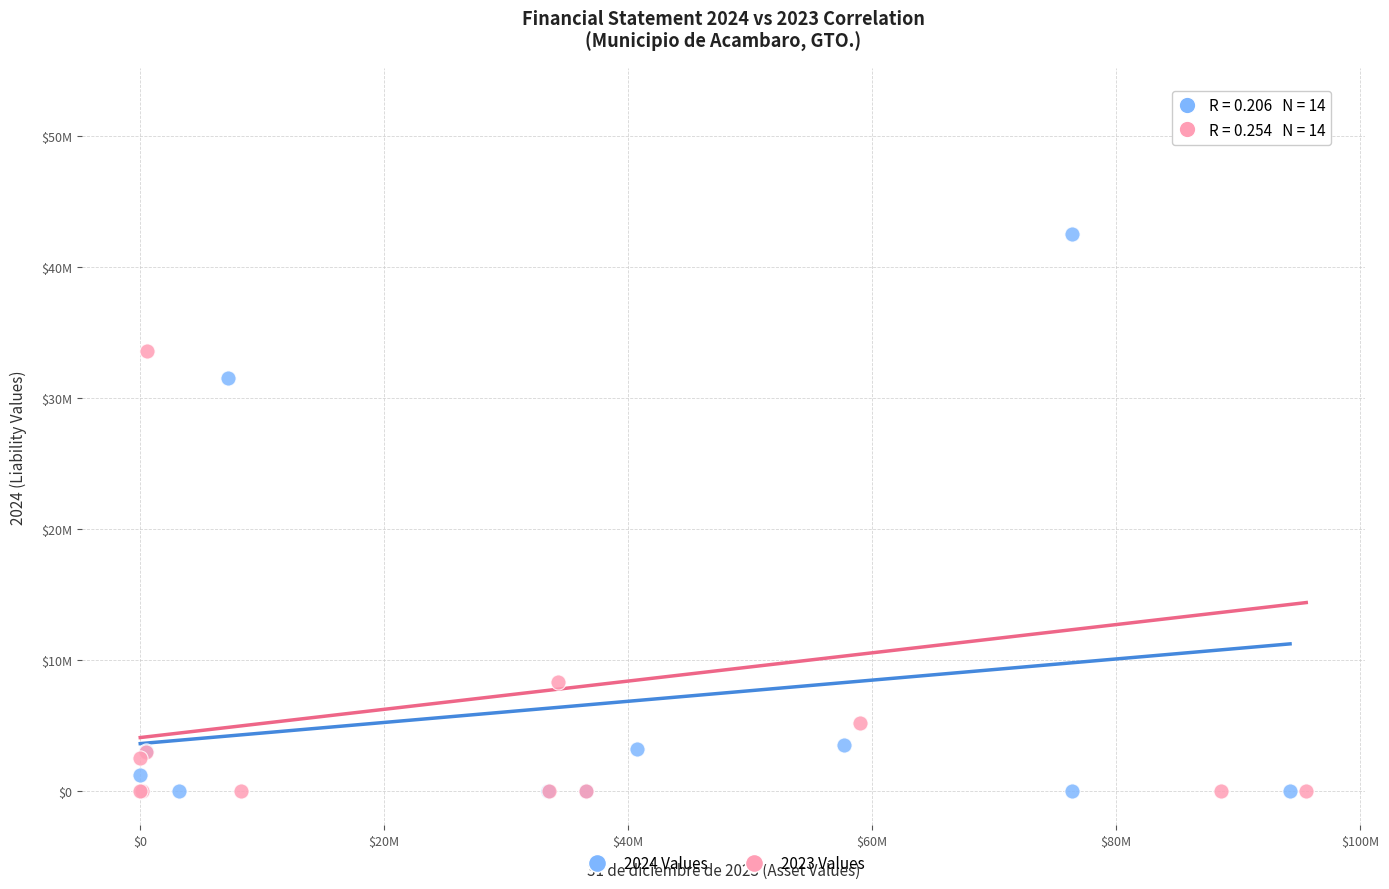

What are all the series names shown in the legend?

2024 Values, 2023 Values